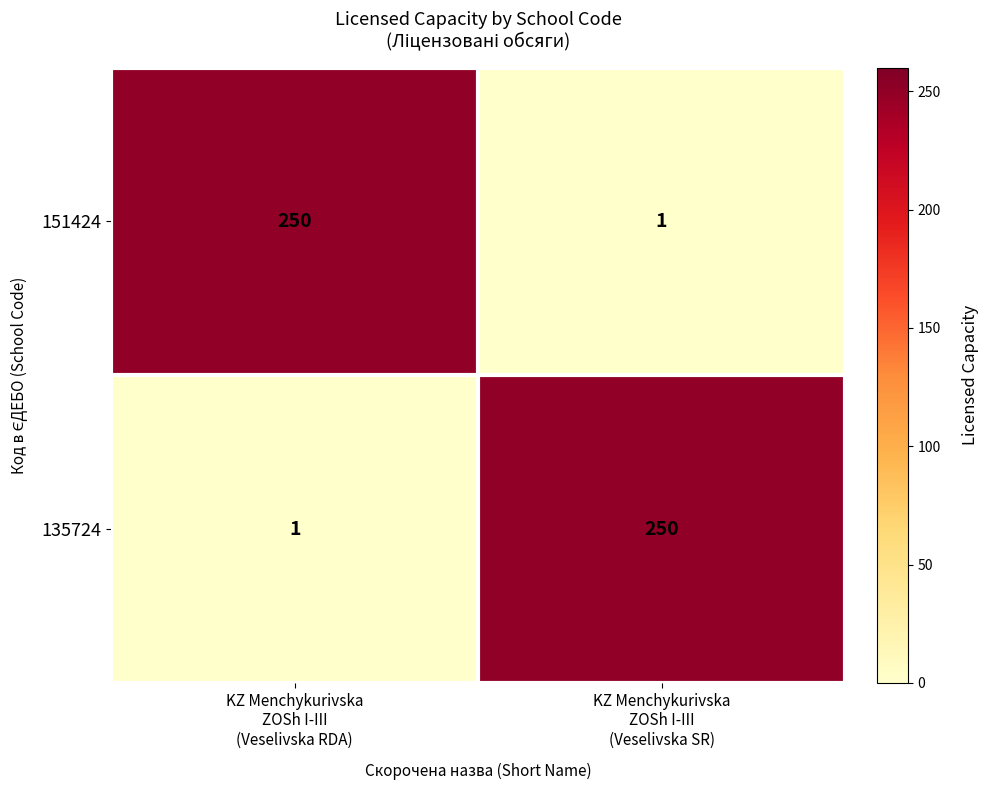

What is the maximum value shown in the chart?

250